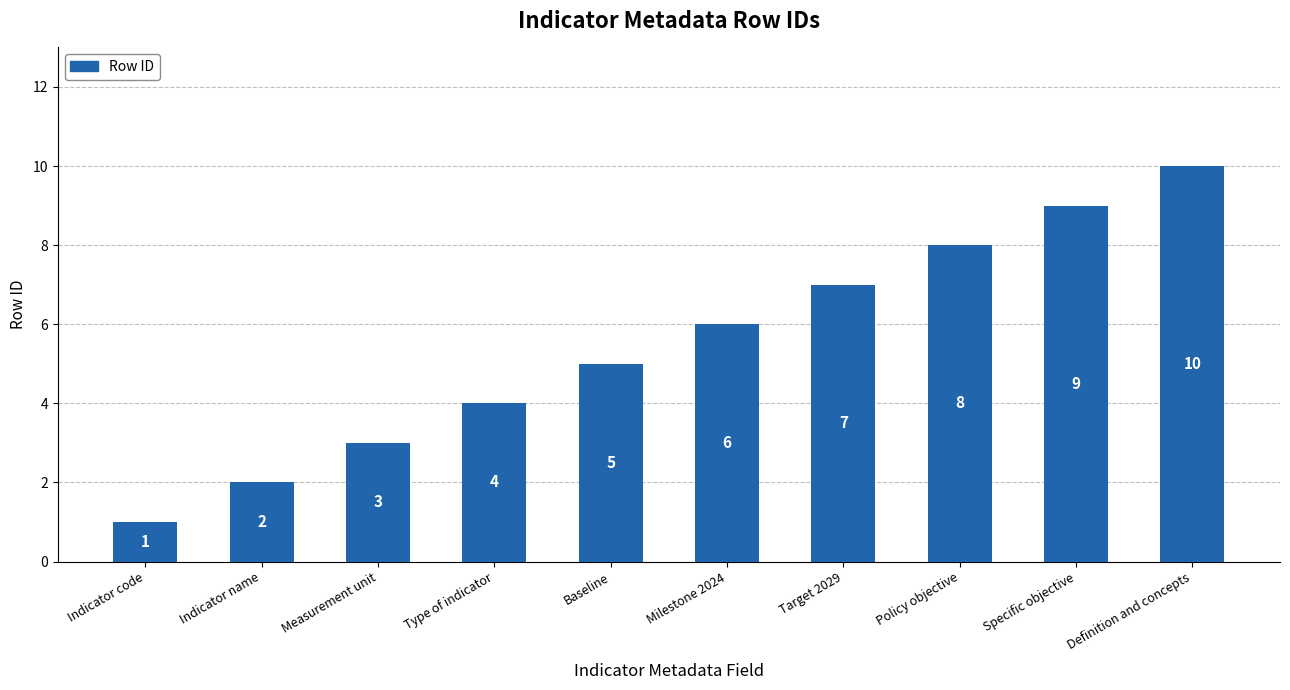

Does the chart contain stacked bars?

No